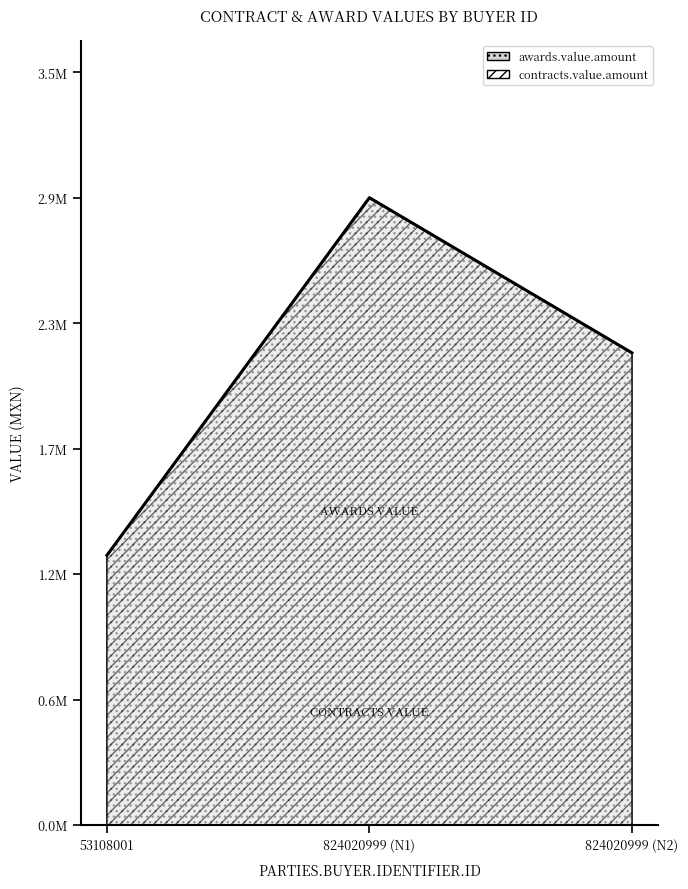

Which category has the lowest value in the contracts.value.amount series?

53108001